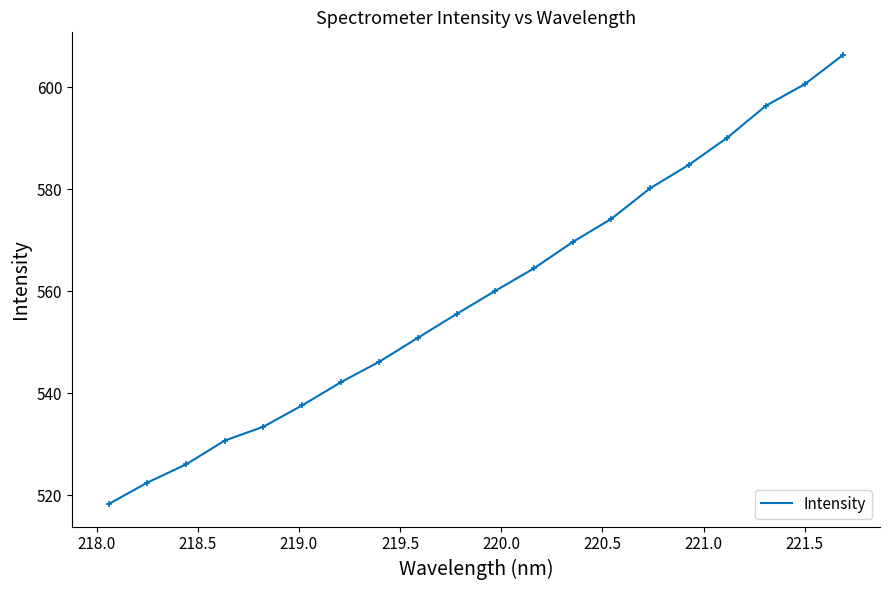

What is the difference between the maximum and minimum values?

88.0